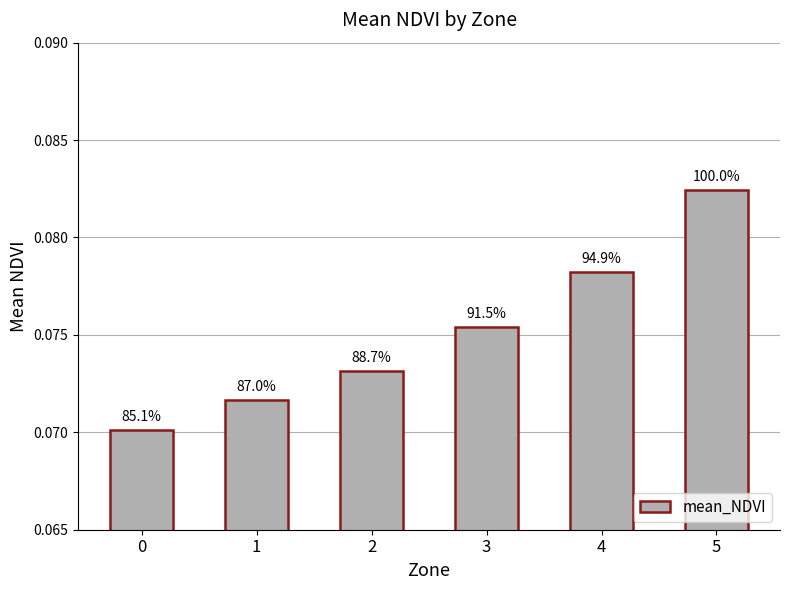

Reading left to right, list all the values displayed in this chart.

0=0.1	1=0.1	2=0.1	3=0.1	4=0.1	5=0.1